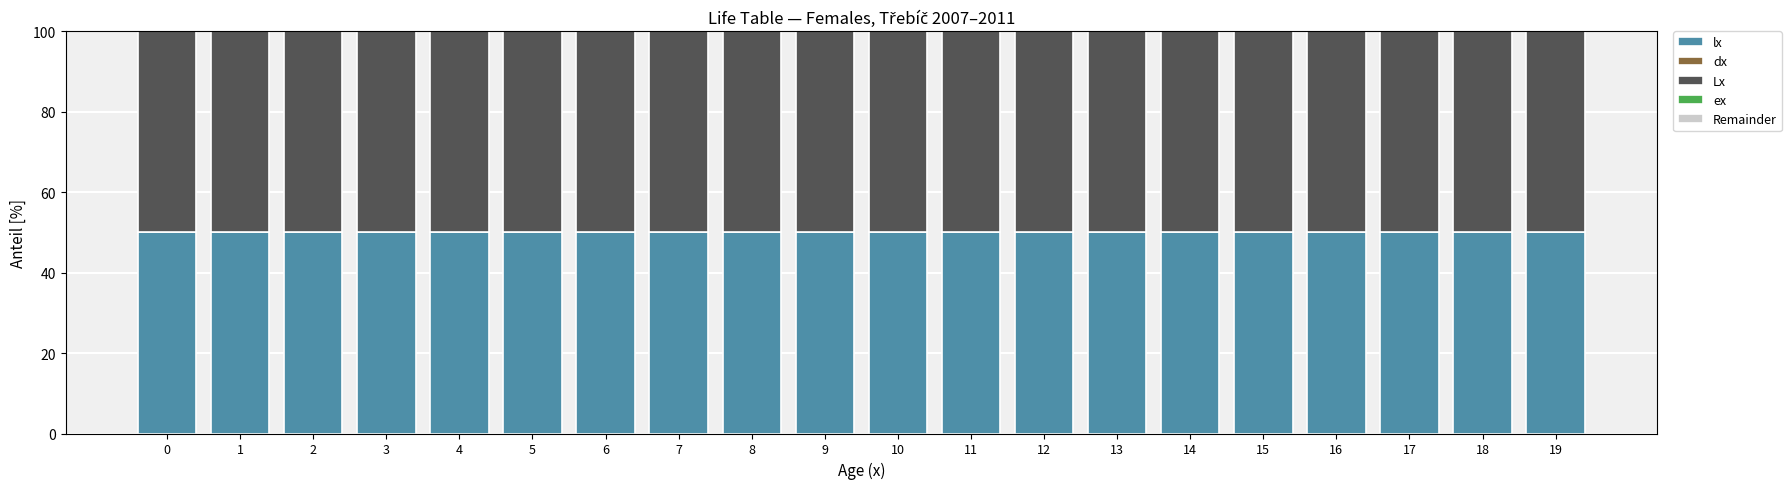

What is the total value across all series at 15?

100.0